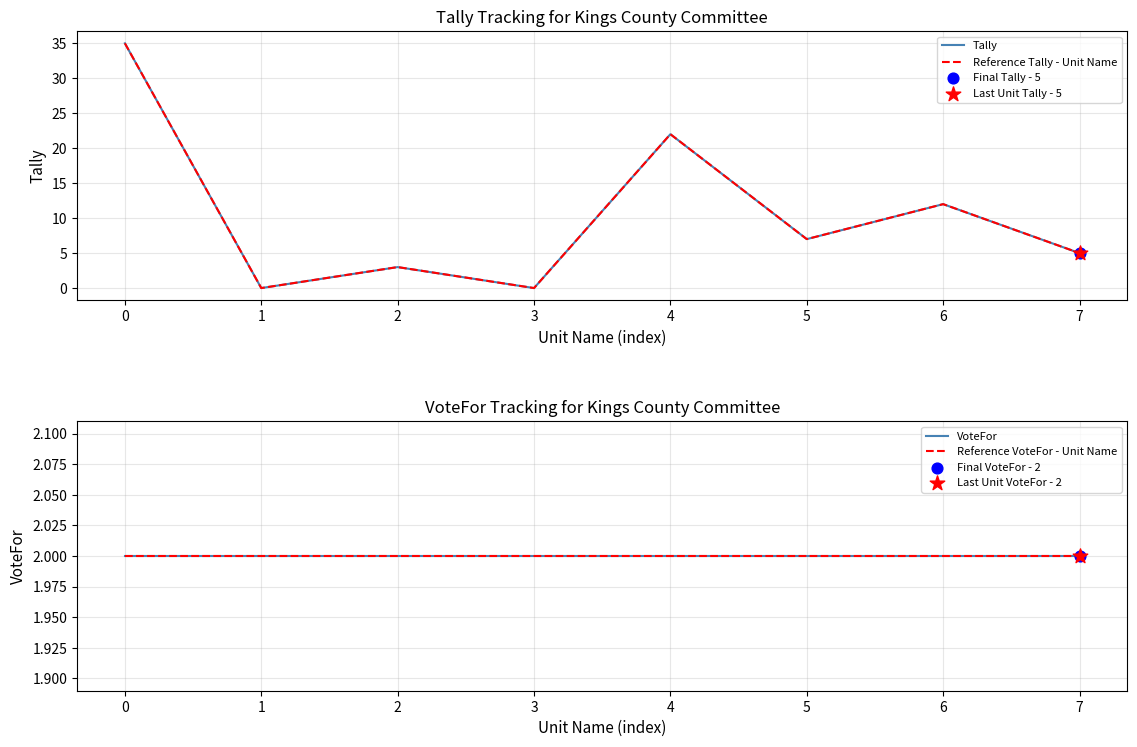

What is the total value across all series at 5?

18